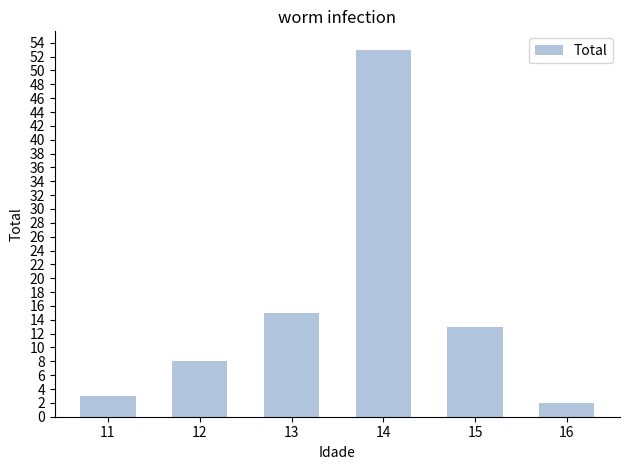

Rank the categories by value from highest to lowest.

14, 13, 15, 12, 11, 16